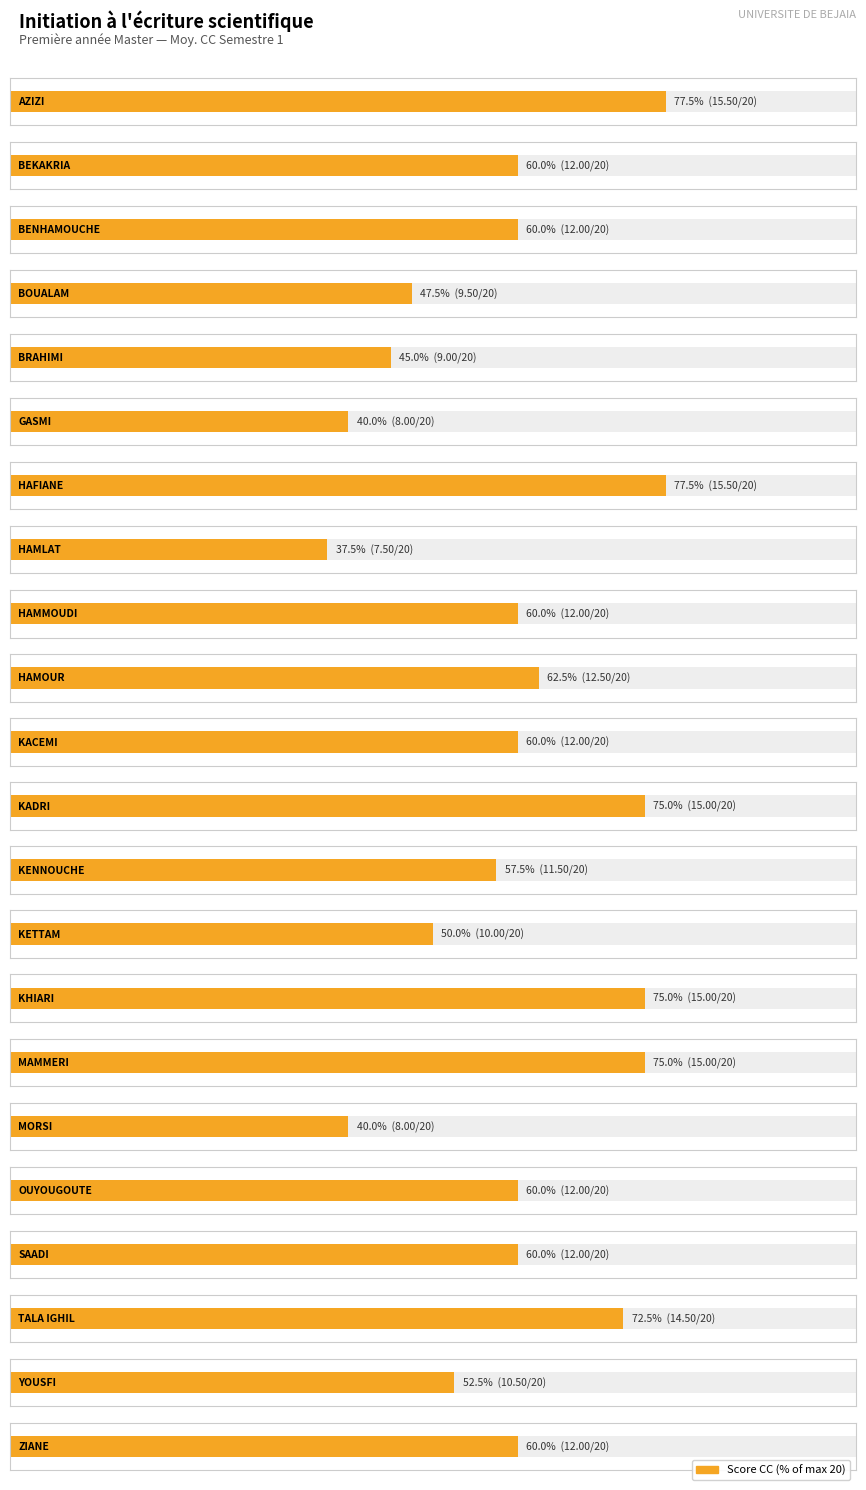

List the labels in order of value, largest first.

AZIZI, HAFIANE, KADRI, KHIARI, MAMMERI, TALA IGHIL, HAMOUR, BEKAKRIA, BENHAMOUCHE, HAMMOUDI, KACEMI, OUYOUGOUTE, SAADI, ZIANE, KENNOUCHE, YOUSFI, KETTAM, BOUALAM, BRAHIMI, GASMI, MORSI, HAMLAT